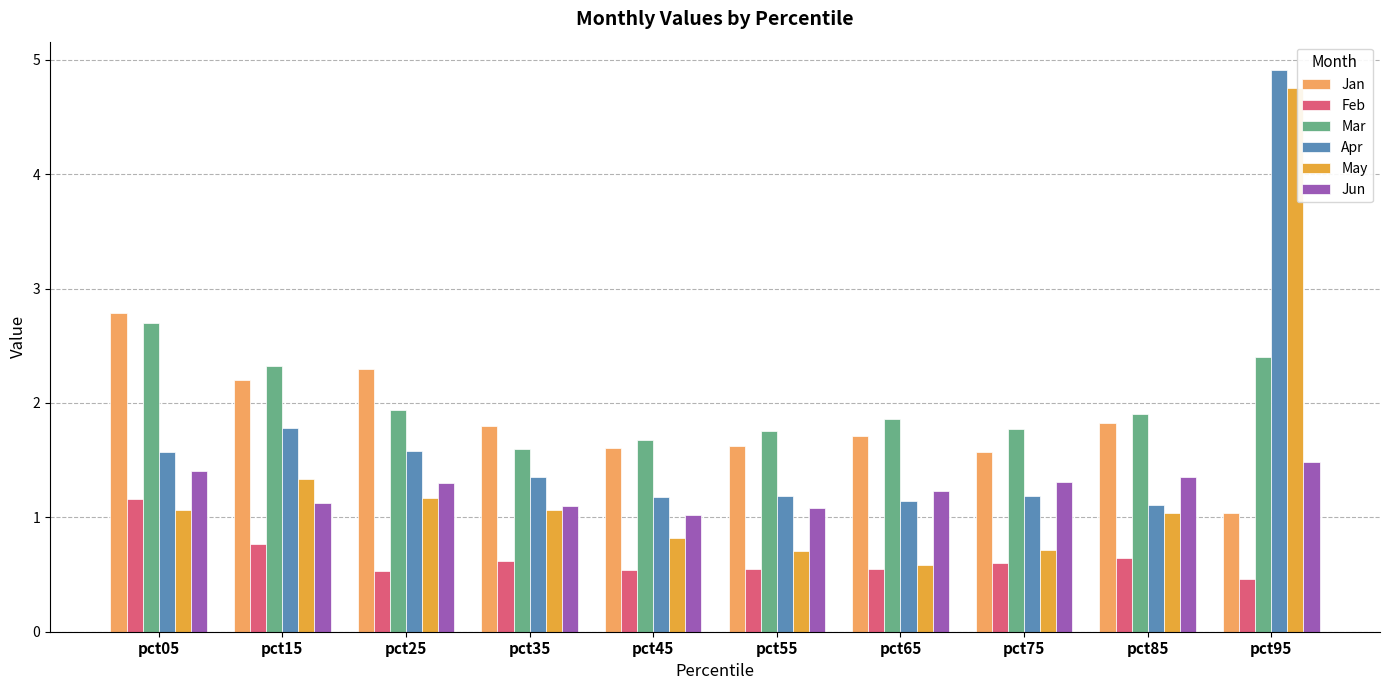

What is the total value across all series at pct05?

10.7